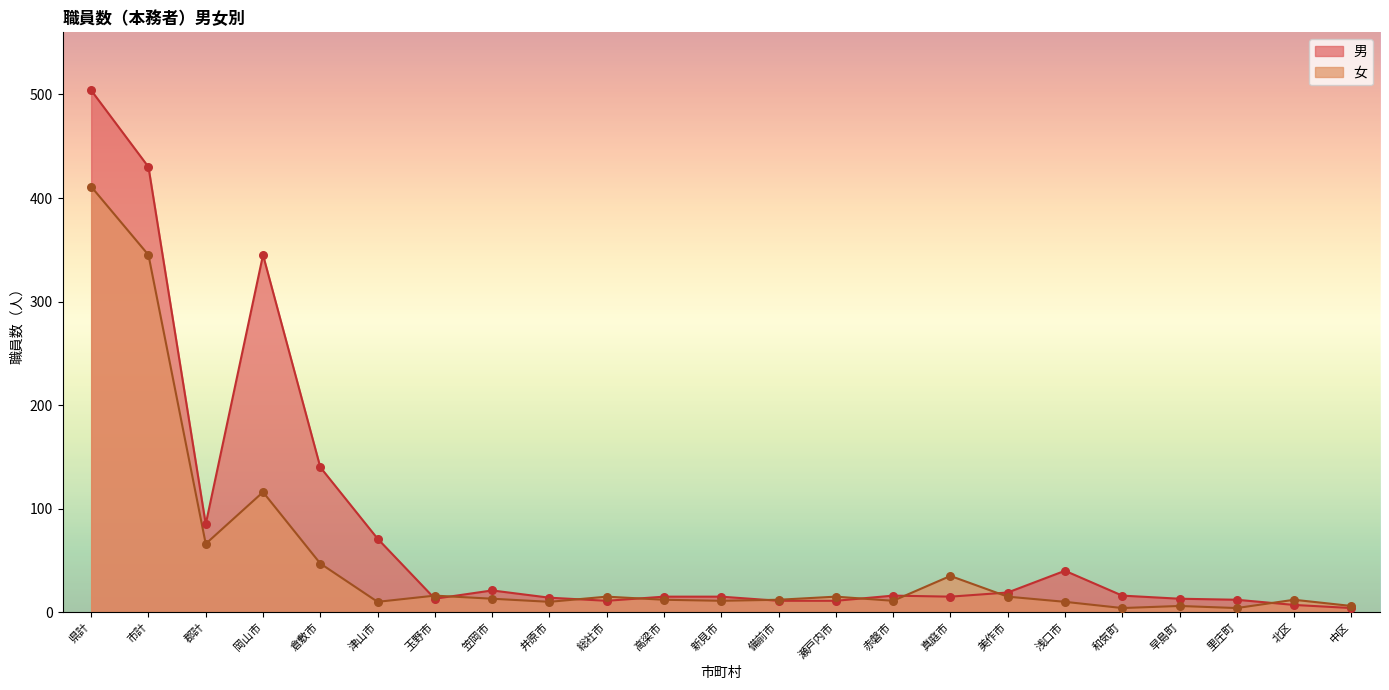

What is the total value across all series at 里庄町?

16